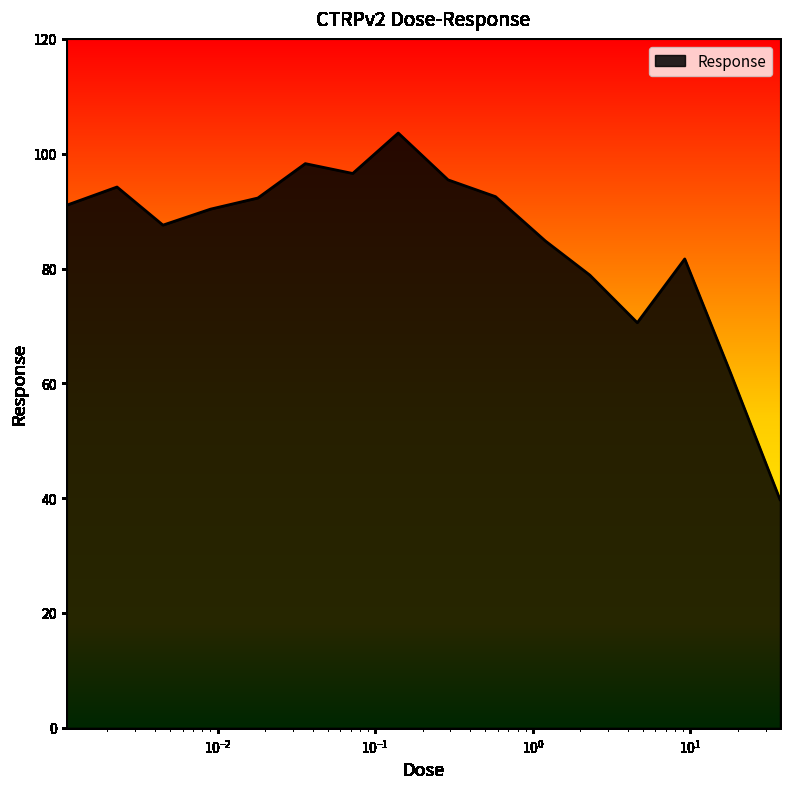

What is the minimum value shown in the chart?

39.8